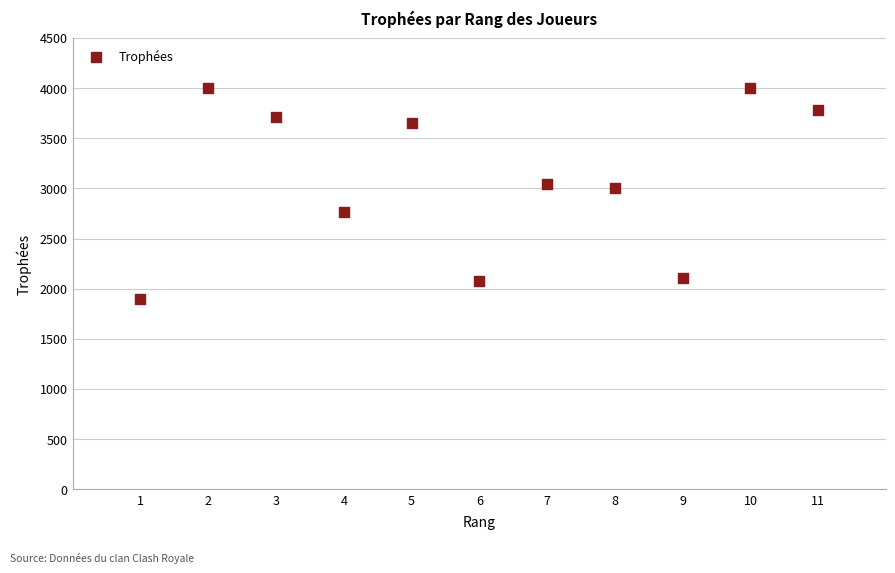

What is the average Y value?

3092